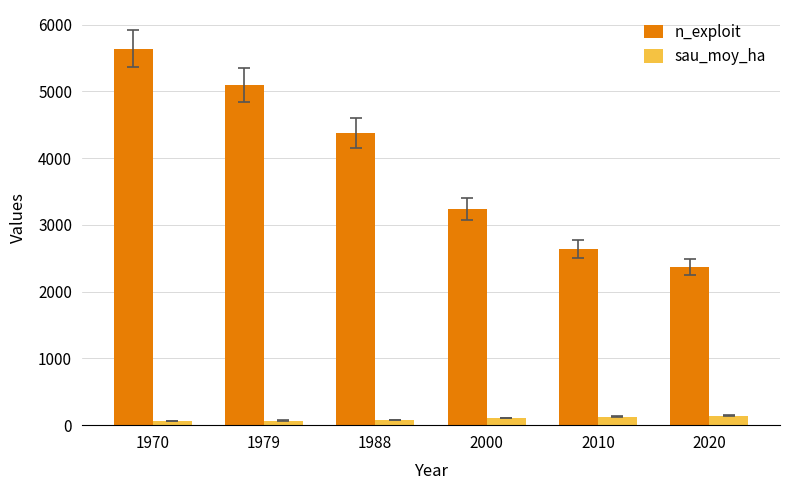

Which series changed the most between 1988 and 2010?

n_exploit